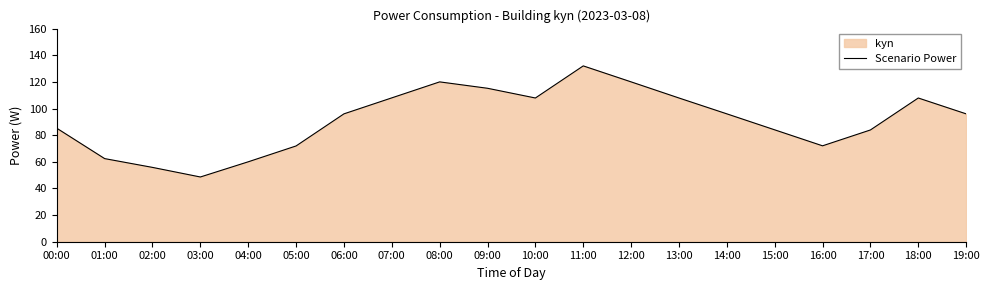

How many lines are shown in the chart?

1